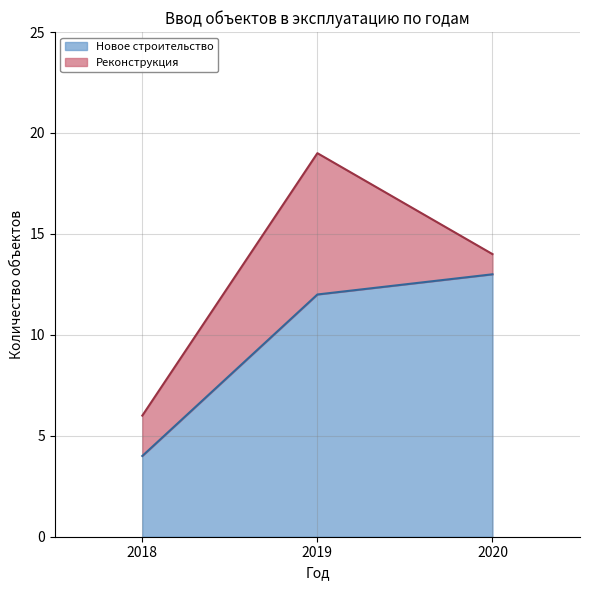

Is the value of Реконструкция (линия) at 2018 greater than the value of Новое строительство (линия) at 2019?

No